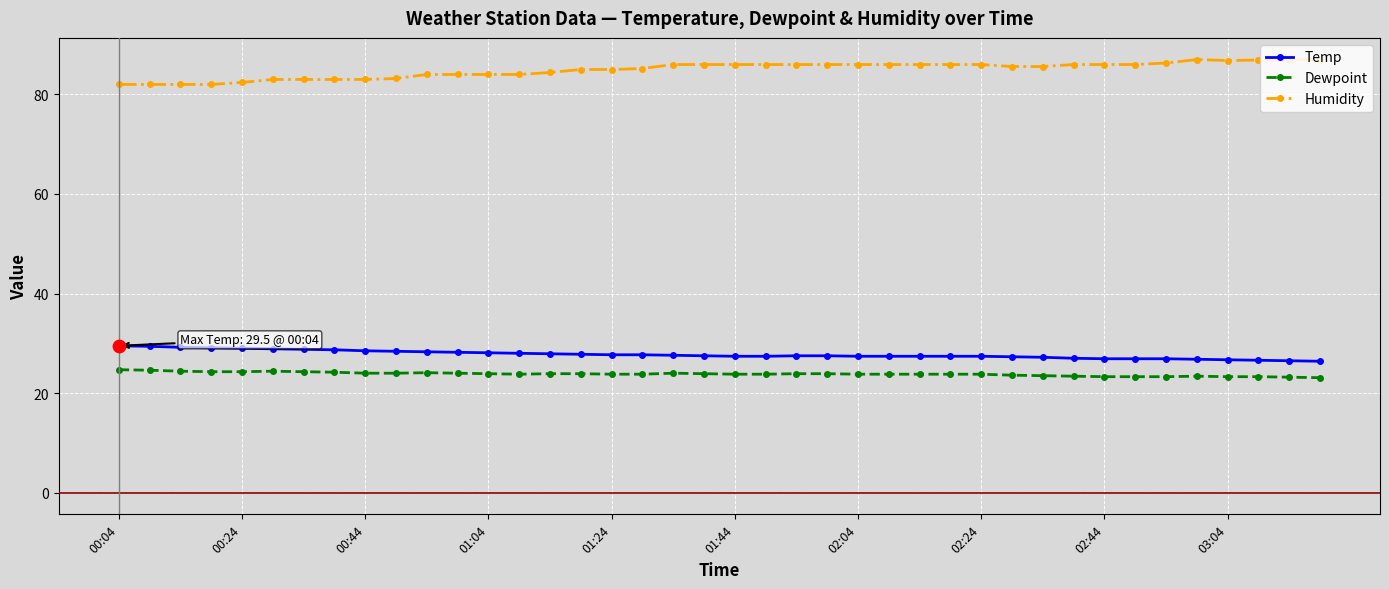

What is the maximum value shown in the chart?

87.0